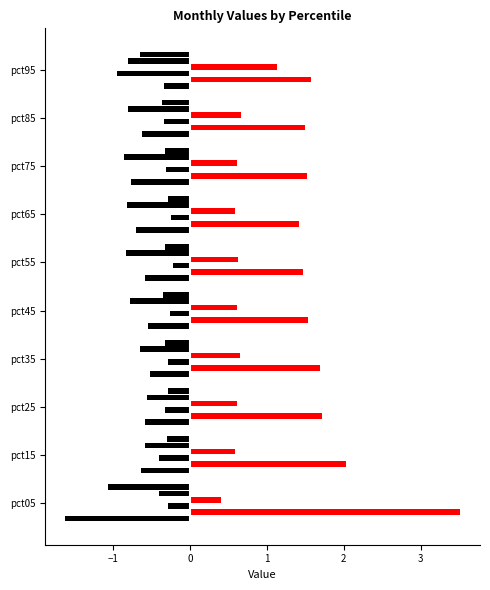

Reading left to right, transcribe all the data shown in this chart.

Jan: pct05=-1.6	pct15=-0.6	pct25=-0.6	pct35=-0.5	pct45=-0.6	pct55=-0.6	pct65=-0.7	pct75=-0.8	pct85=-0.6	pct95=-0.3
Feb: pct05=3.5	pct15=2.0	pct25=1.7	pct35=1.7	pct45=1.5	pct55=1.5	pct65=1.4	pct75=1.5	pct85=1.5	pct95=1.6
Mar: pct05=-0.3	pct15=-0.4	pct25=-0.3	pct35=-0.3	pct45=-0.3	pct55=-0.2	pct65=-0.3	pct75=-0.3	pct85=-0.3	pct95=-1.0
Apr: pct05=0.4	pct15=0.6	pct25=0.6	pct35=0.6	pct45=0.6	pct55=0.6	pct65=0.6	pct75=0.6	pct85=0.7	pct95=1.1
May: pct05=-0.4	pct15=-0.6	pct25=-0.6	pct35=-0.7	pct45=-0.8	pct55=-0.8	pct65=-0.8	pct75=-0.9	pct85=-0.8	pct95=-0.8
Jun: pct05=-1.1	pct15=-0.3	pct25=-0.3	pct35=-0.3	pct45=-0.3	pct55=-0.3	pct65=-0.3	pct75=-0.3	pct85=-0.4	pct95=-0.7